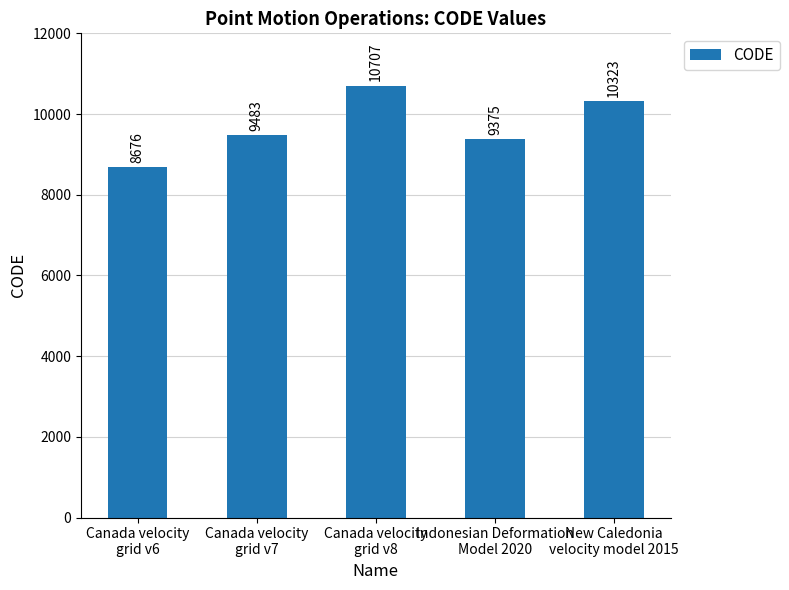

What position from the left is Canada velocity
grid v6?

1